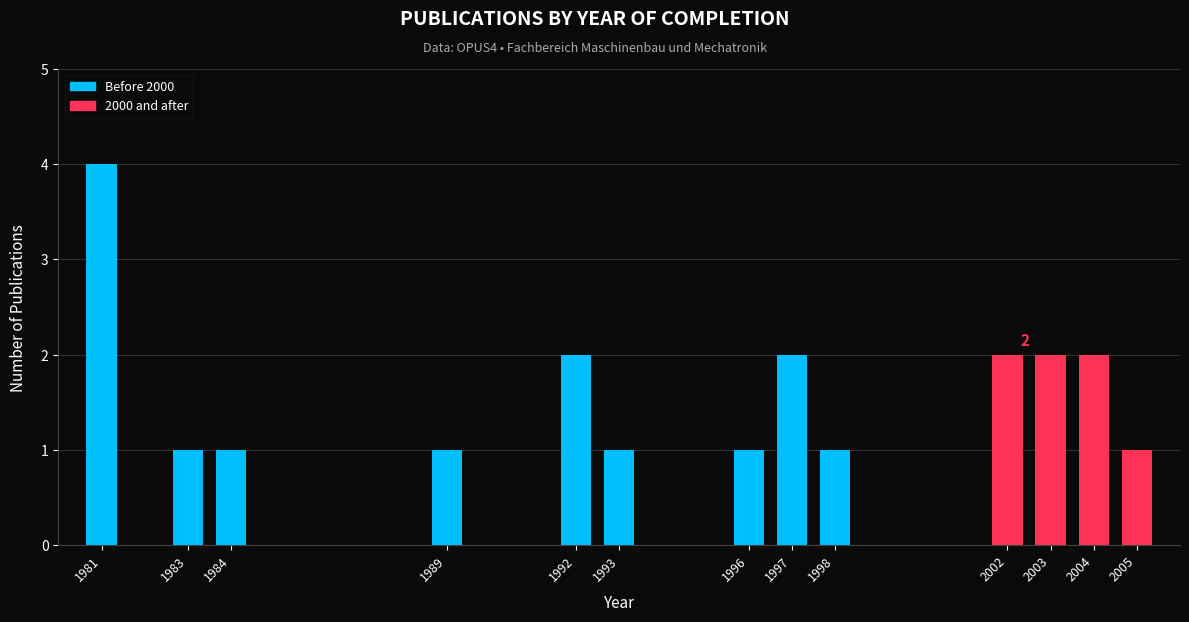

Reading left to right, what are all the values shown in this chart?

4	1	1	1	2	1	1	2	1	2	2	2	1